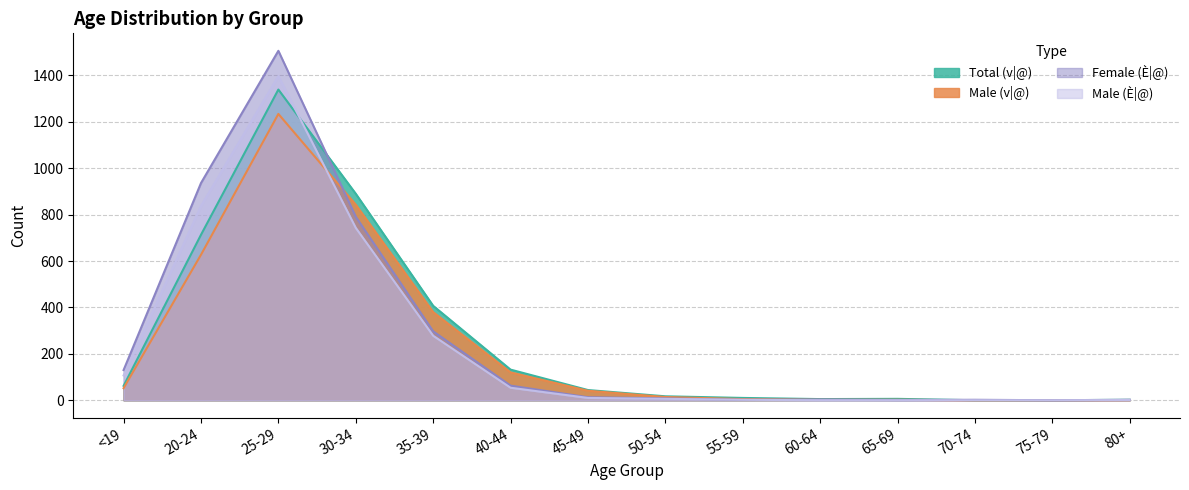

The Male (È|@) series shows 0 at 70-74. True or false?

True